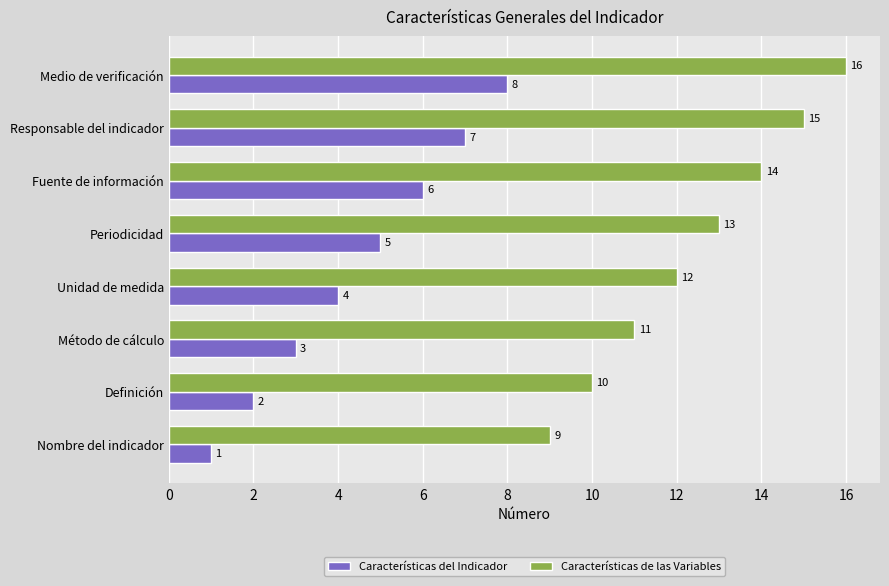

Which category has the highest value in the Características del Indicador series?

Medio de verificación